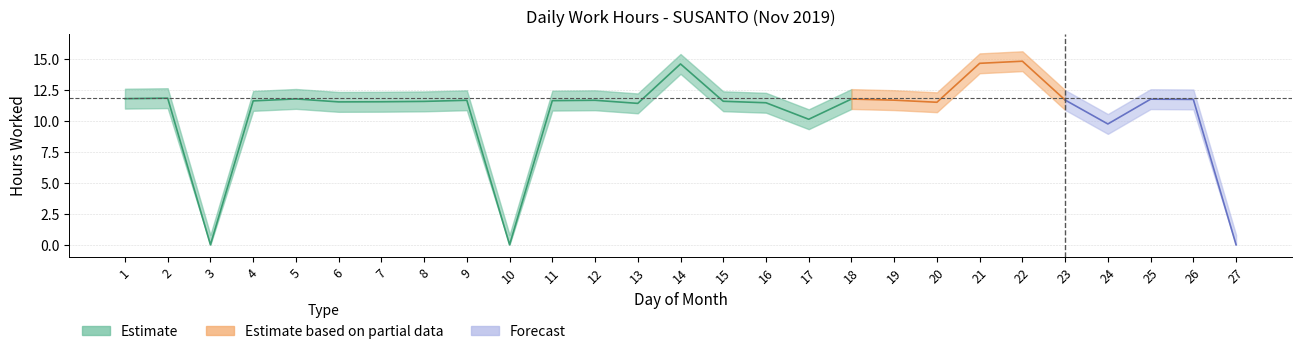

Reading left to right, list all the values displayed in this chart.

11.8	11.8	0.0	11.6	11.8	11.5	11.5	11.6	11.7	0.0	11.6	11.7	11.4	14.6	11.6	11.4	10.1	11.8	11.7	11.5	14.6	14.8	11.7	9.7	11.7	11.7	0.0